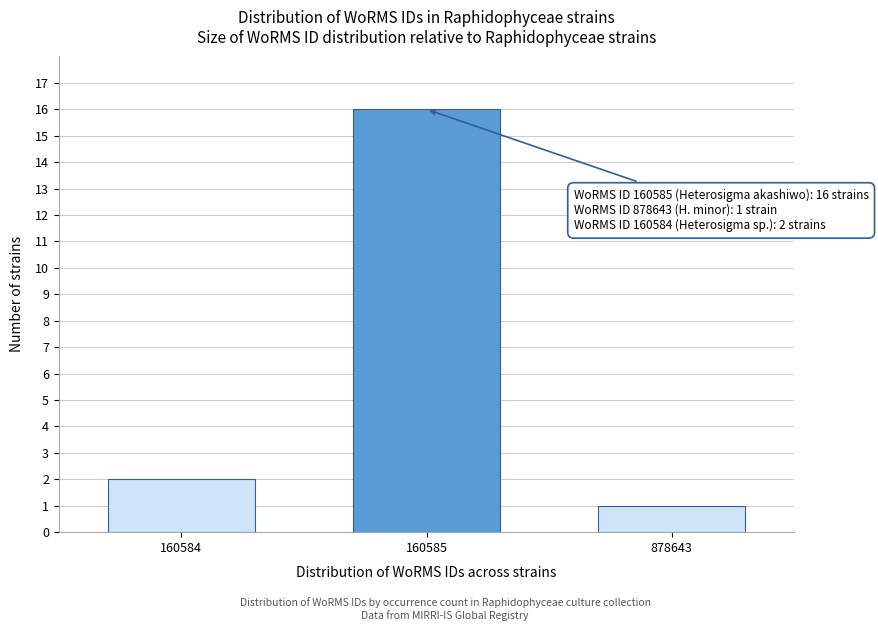

Reading left to right, transcribe all the data shown in this chart.

2	16	1